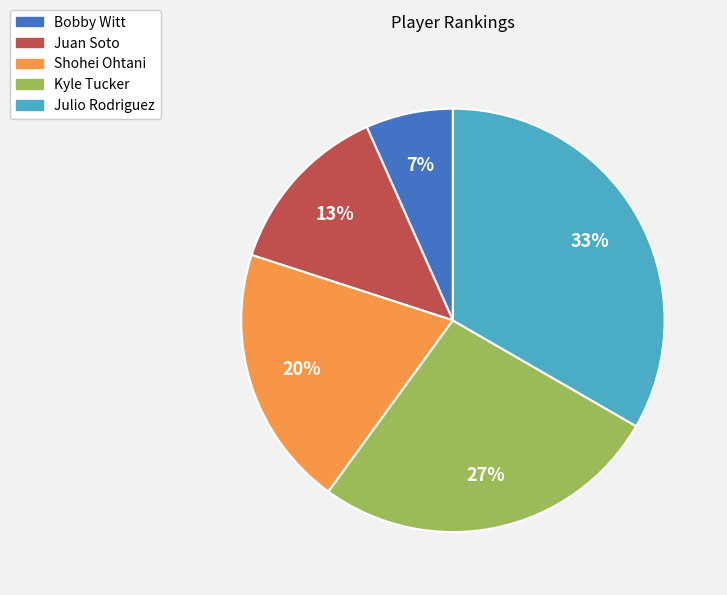

Between Julio Rodriguez and Bobby Witt, which is larger?

Julio Rodriguez